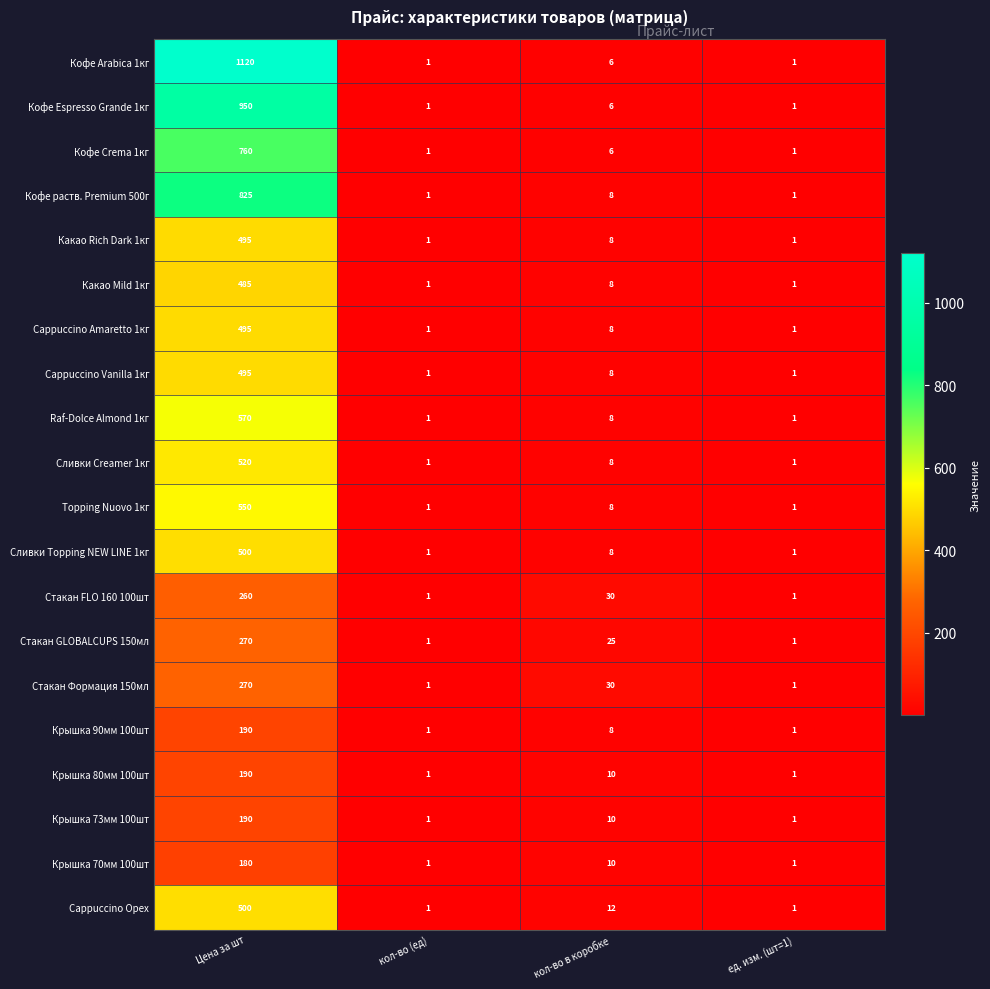

What is the difference between the Какао Mild 1кг values at Цена за шт and ед. изм. (шт=1)?

484